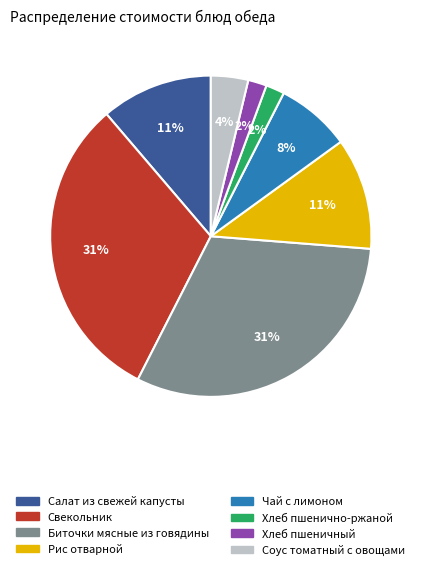

Is the sum of Свекольник and Хлеб пшенично-ржаной greater than half?

No